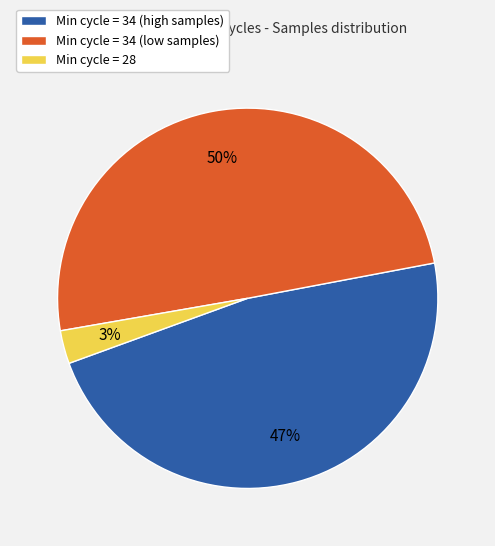

Combined, do Min cycle = 34 (high samples) and Min cycle = 34 (low samples) account for over 50%?

Yes